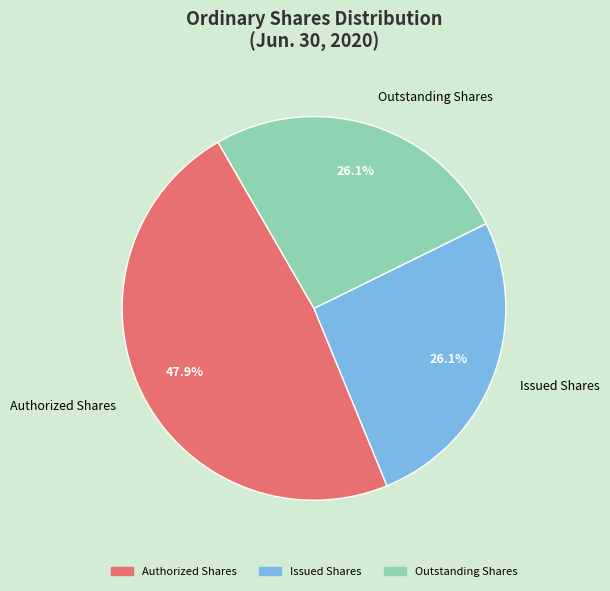

True or false: Issued Shares accounts for 19% of the total.

False